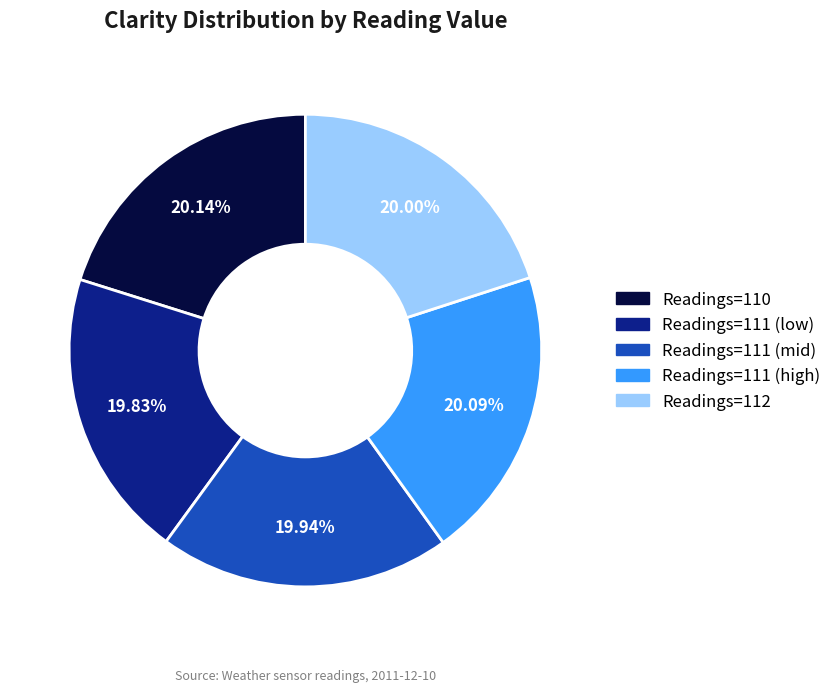

Is there a majority slice in this chart?

No